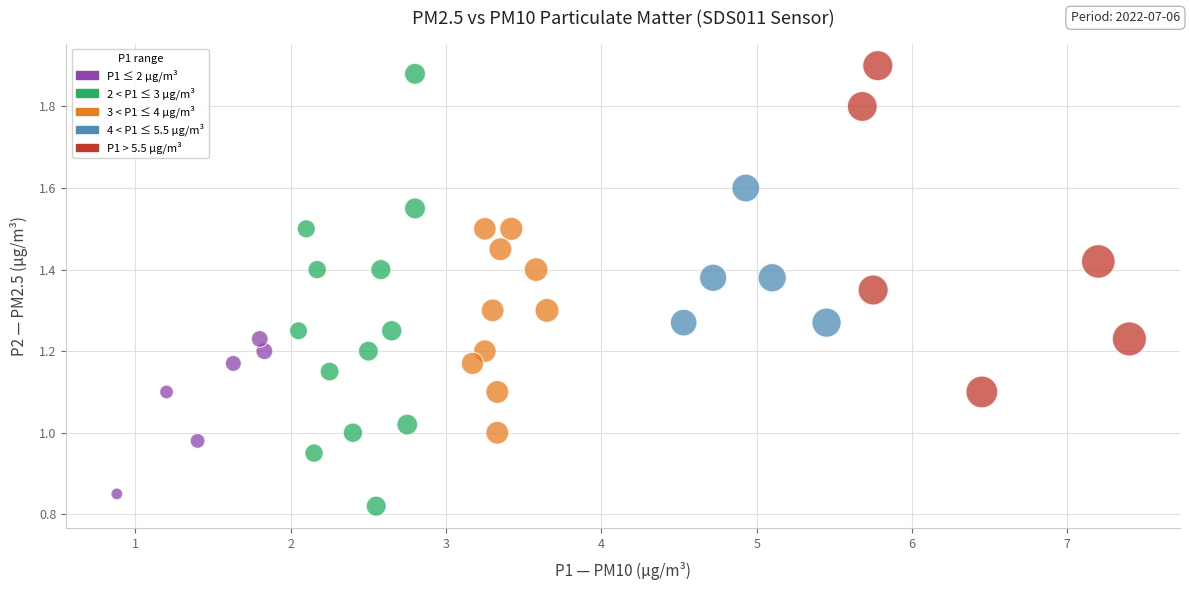

What is the range of X values (max minus min)?

6.5